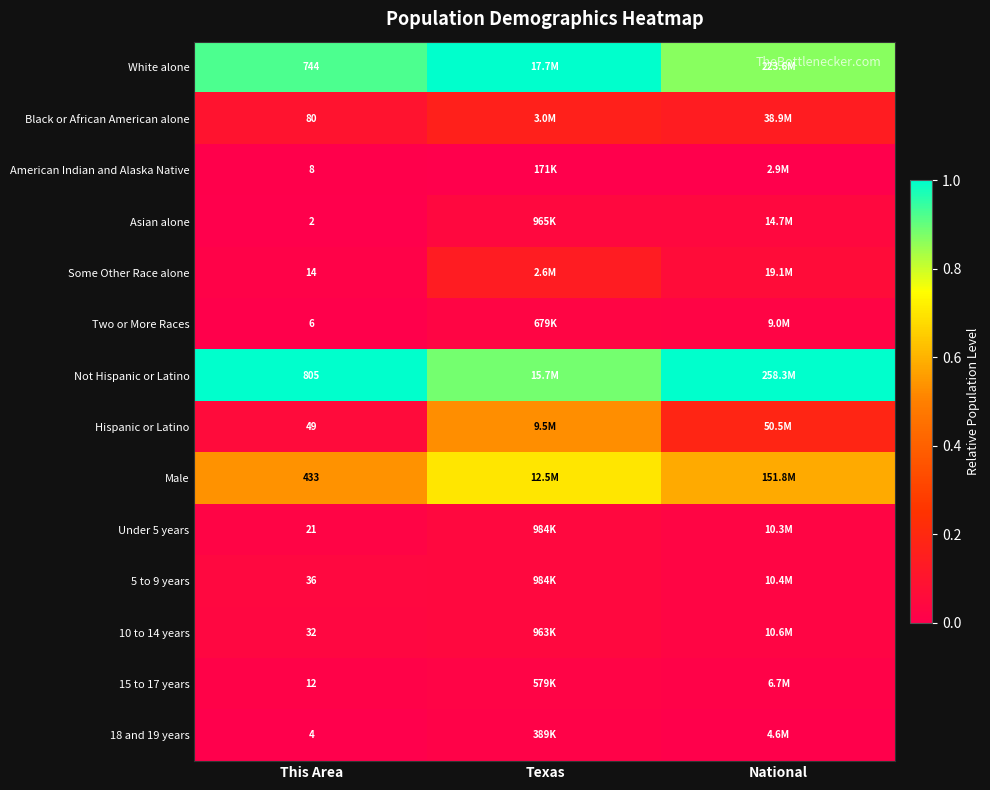

Which category has the lowest value in the 15 to 17 years series?

This Area